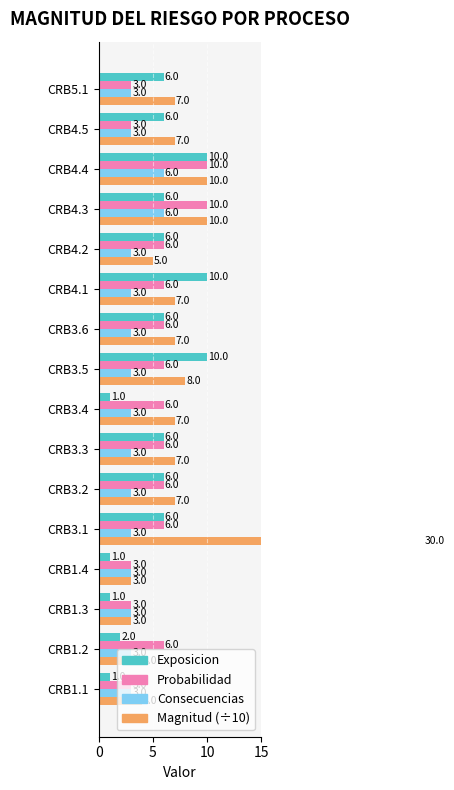

What is the smallest value displayed?

1